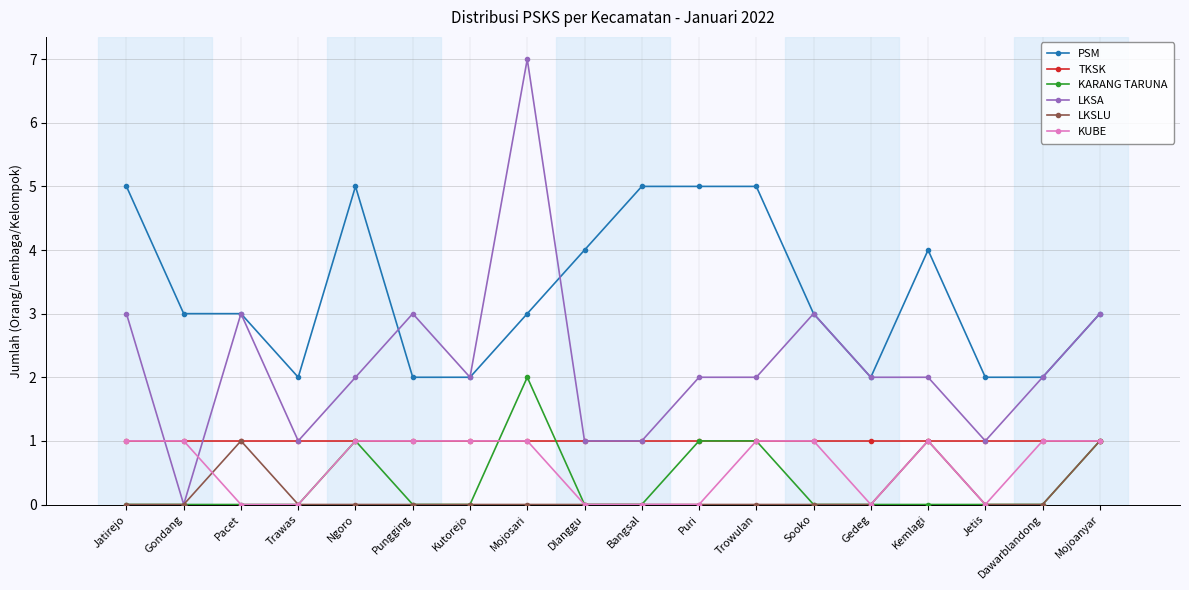

How many data points does each series have?

18